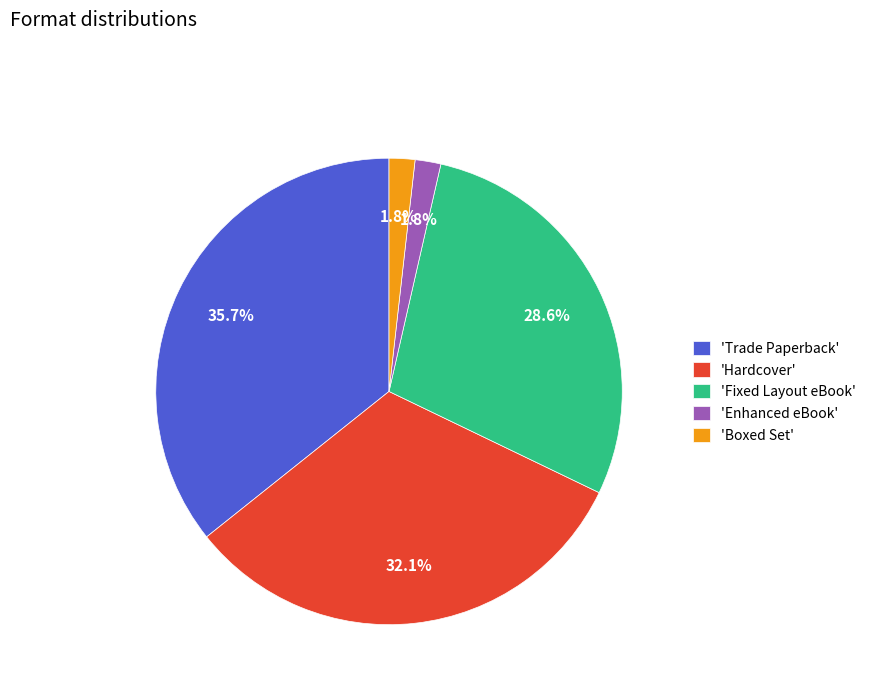

Does 'Boxed Set' represent more than half of the total?

No